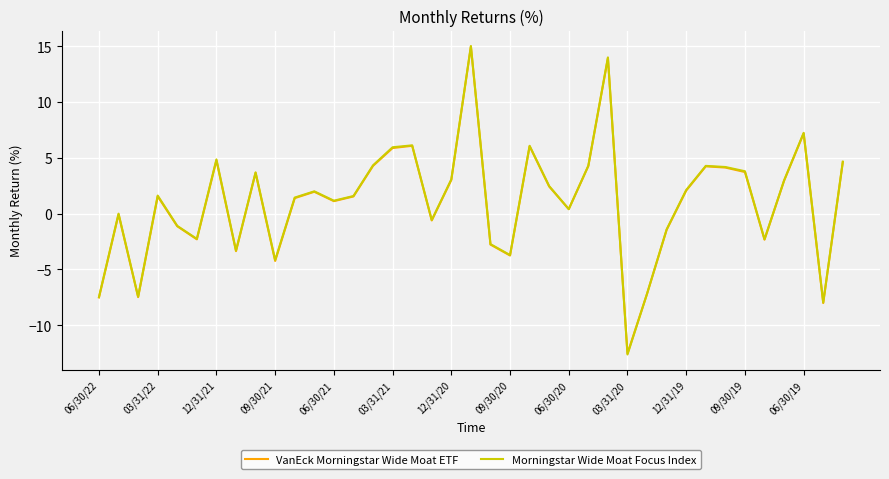

Which series has the largest range (max minus min)?

Morningstar Wide Moat Focus Index